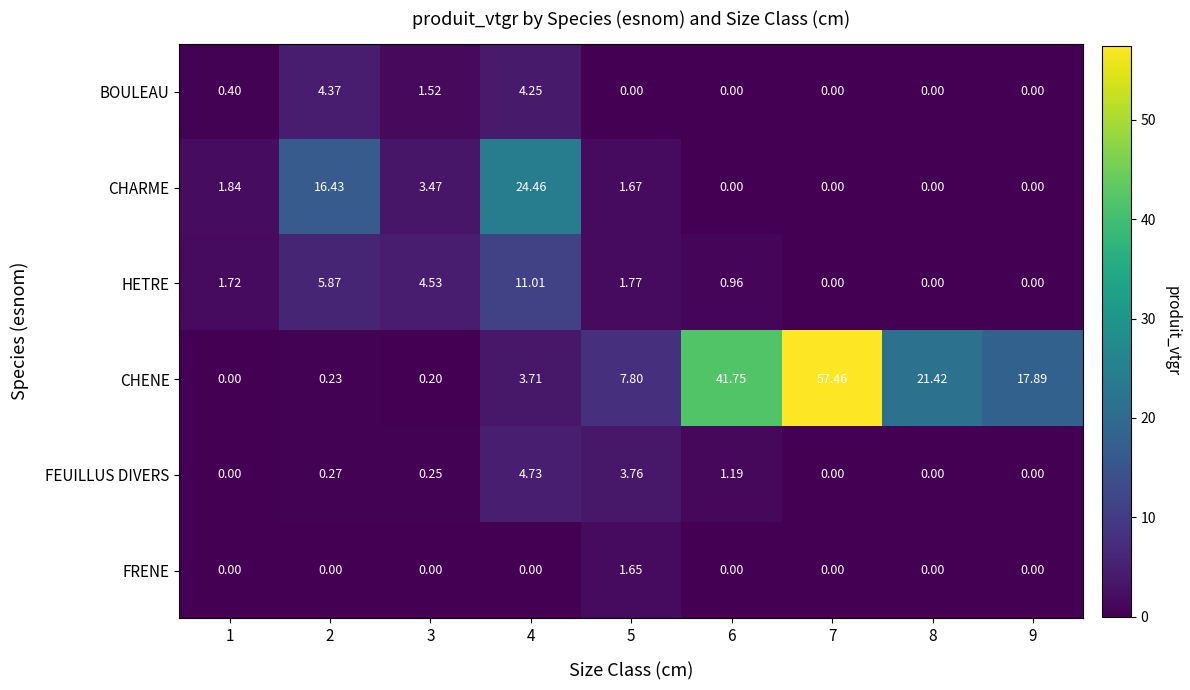

Which series has the largest total across all categories?

CHENE